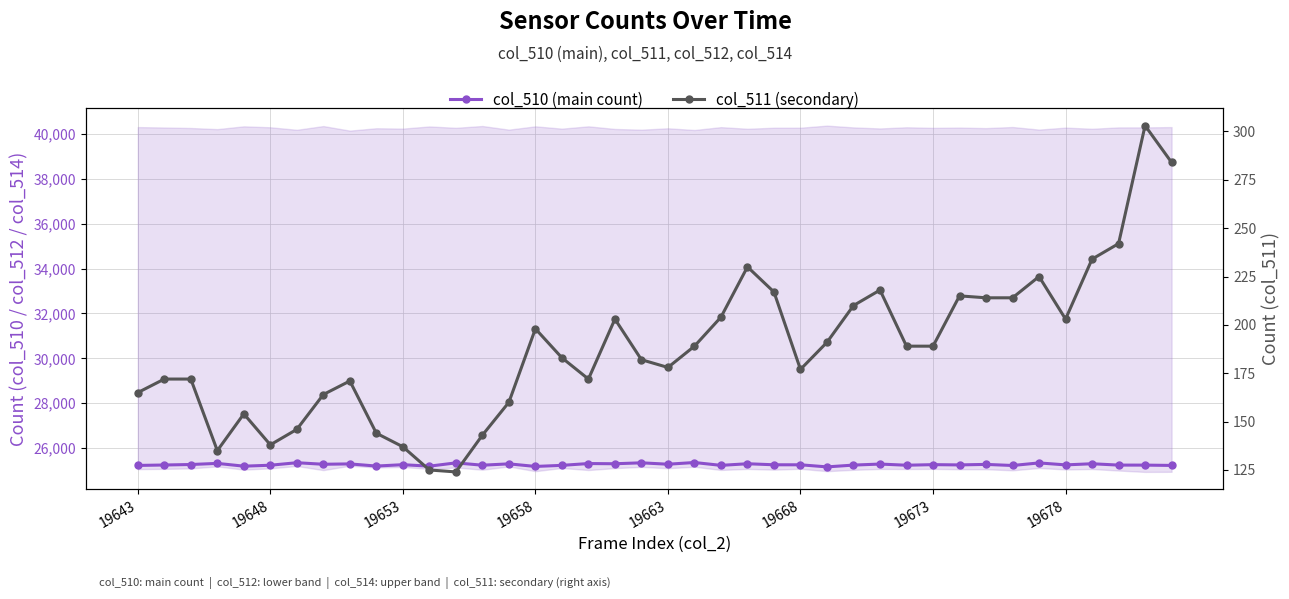

True or false: col_511 (secondary) and col_510 (main count) intersect in this chart.

False